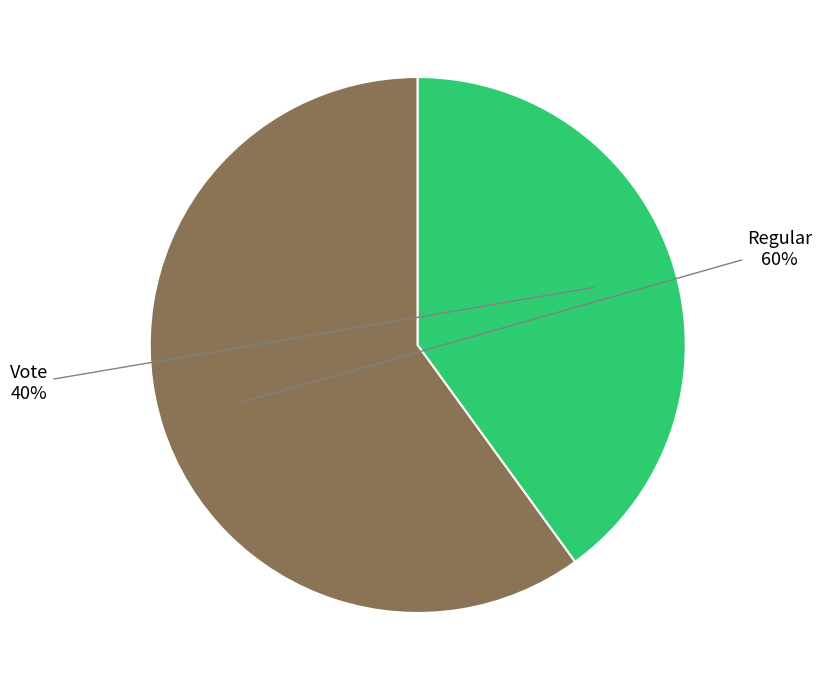

How many segments does this pie chart have?

2